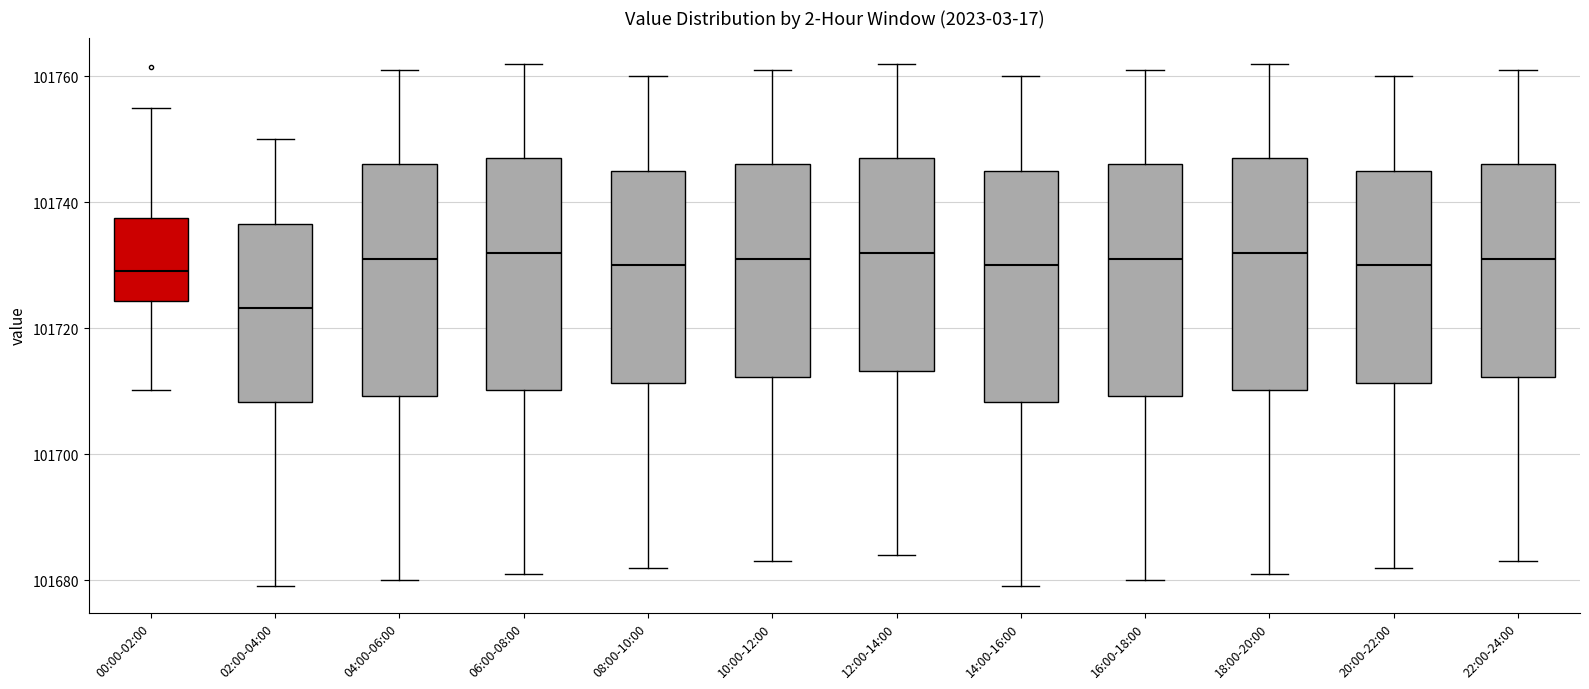

Which box has the lowest median line?

02:00-04:00